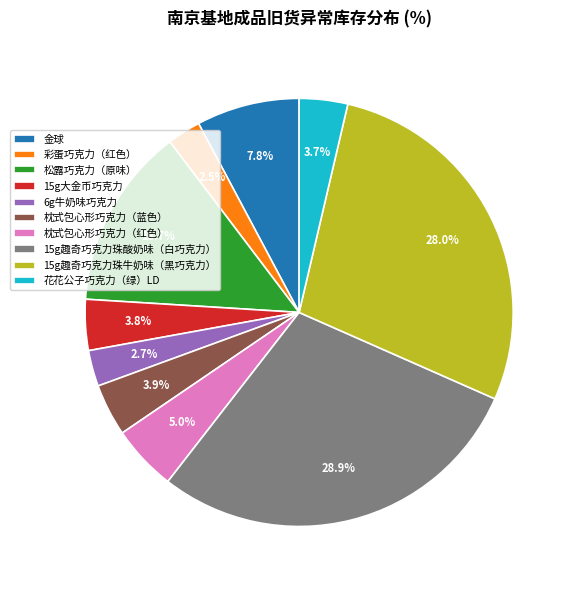

How many segments does this pie chart have?

10